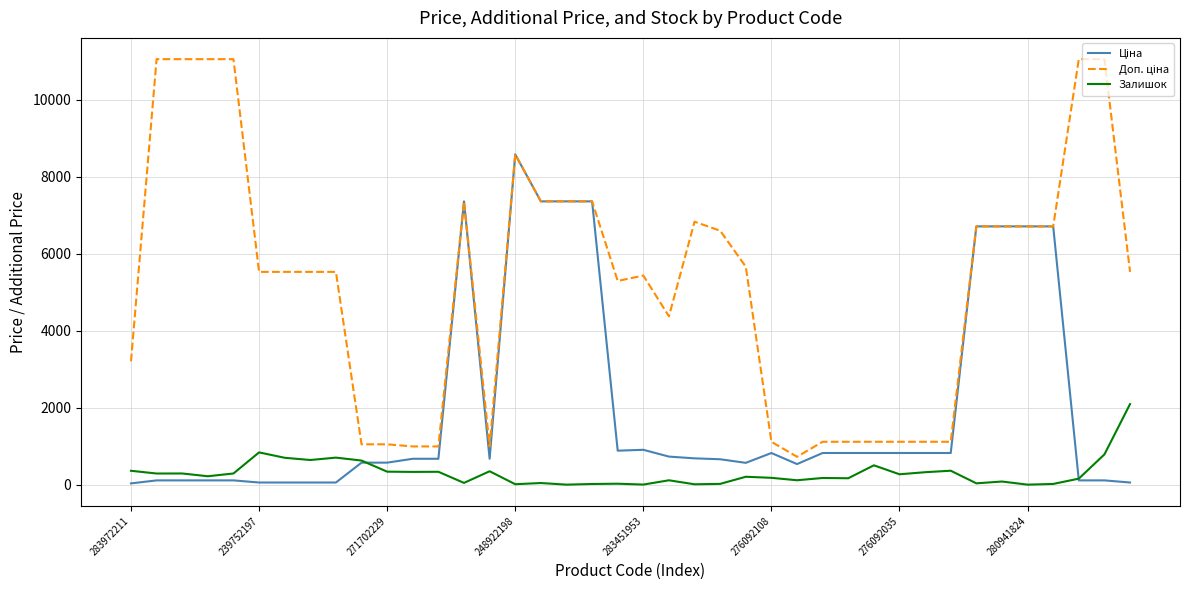

What is the greatest value displayed?

11055.0